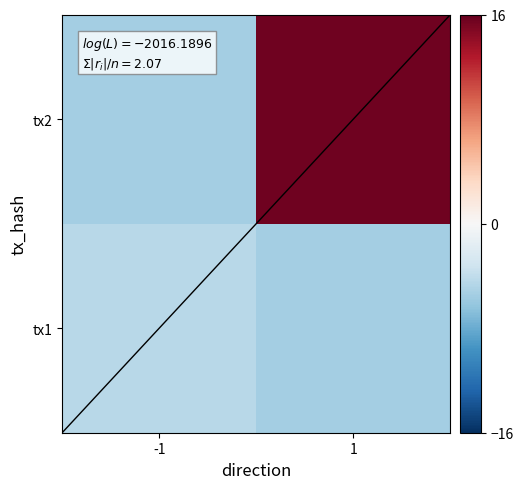

What is the total value across all series at 1?

10.0